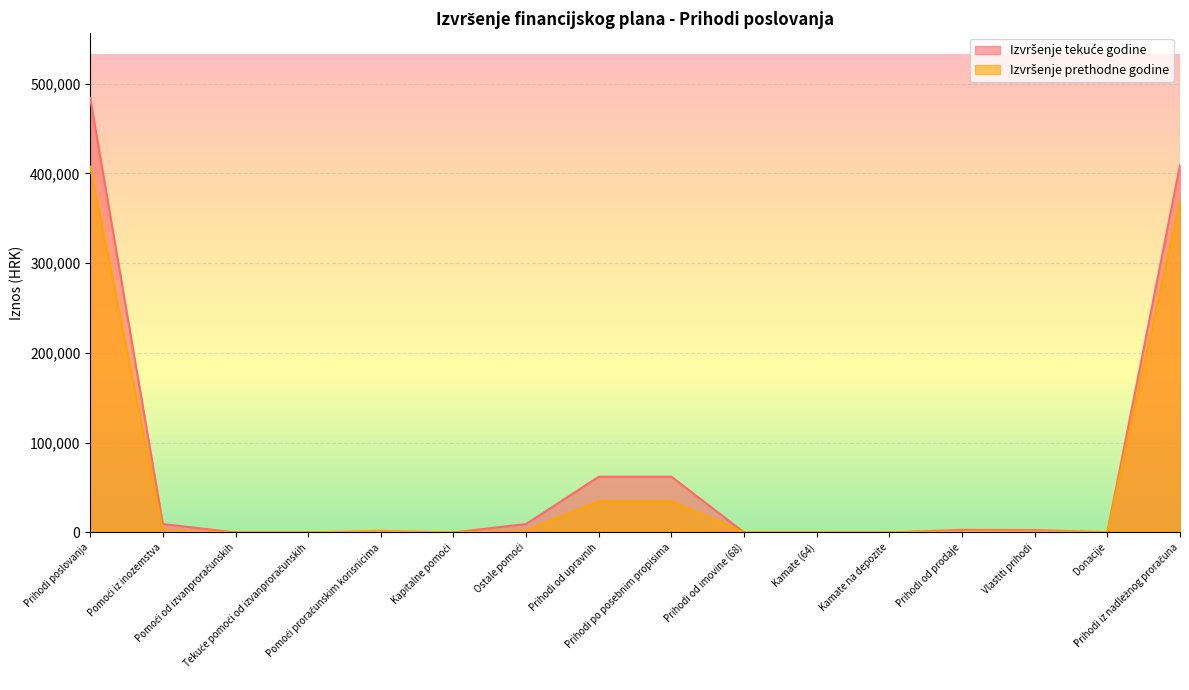

Is the value of Izvršenje prethodne godine at Pomoći iz inozemstva greater than the value of Izvršenje tekuće godine at Pomoći iz inozemstva?

No